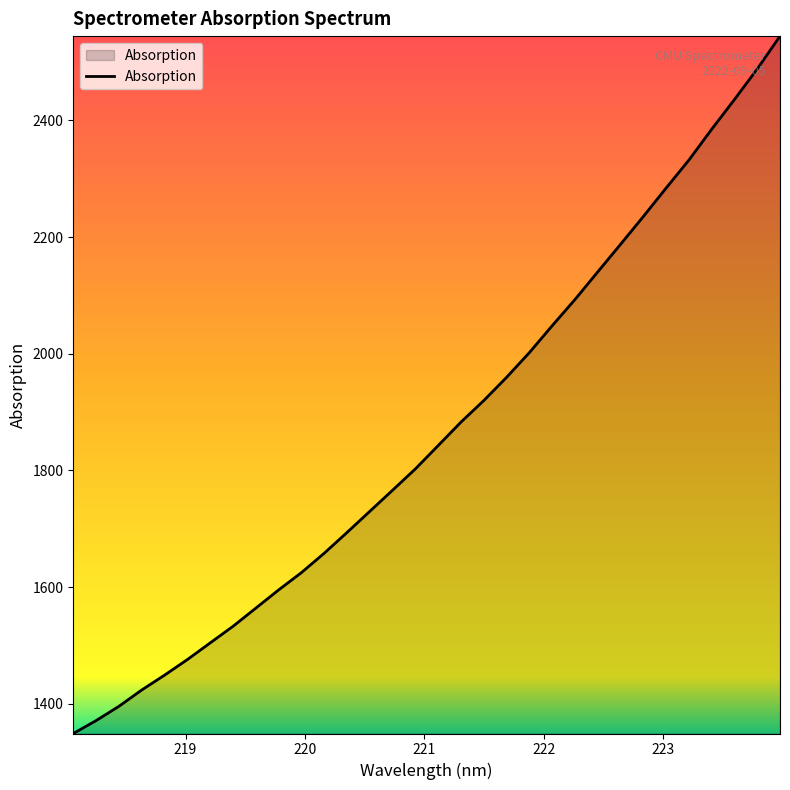

What is the maximum value shown in the chart?

2544.7